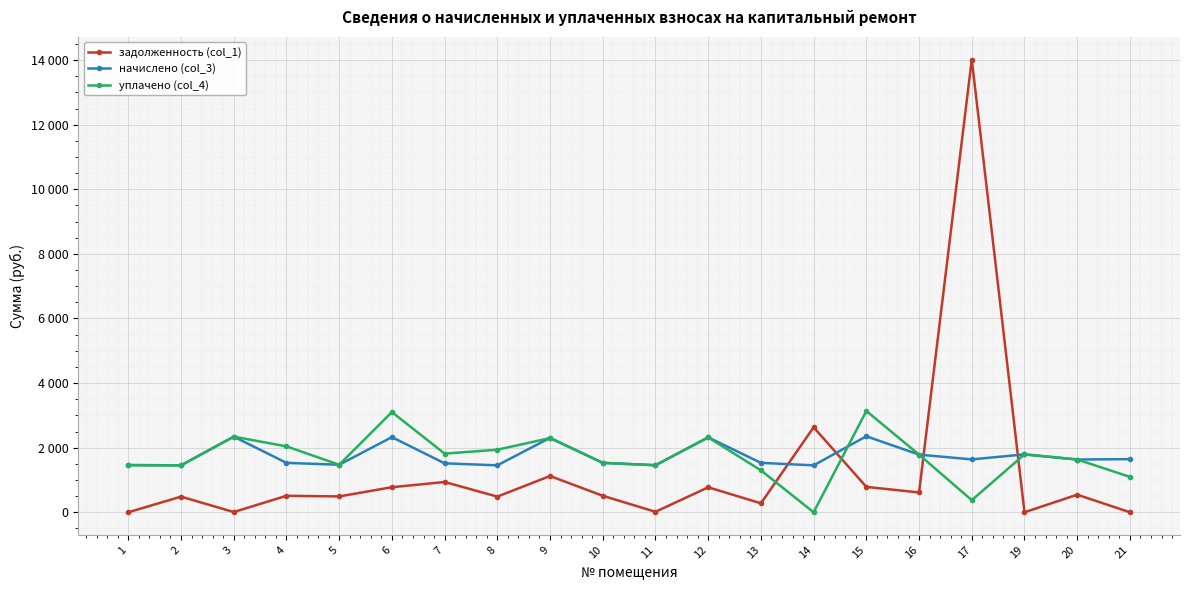

Does the chart have visible grid lines?

Yes